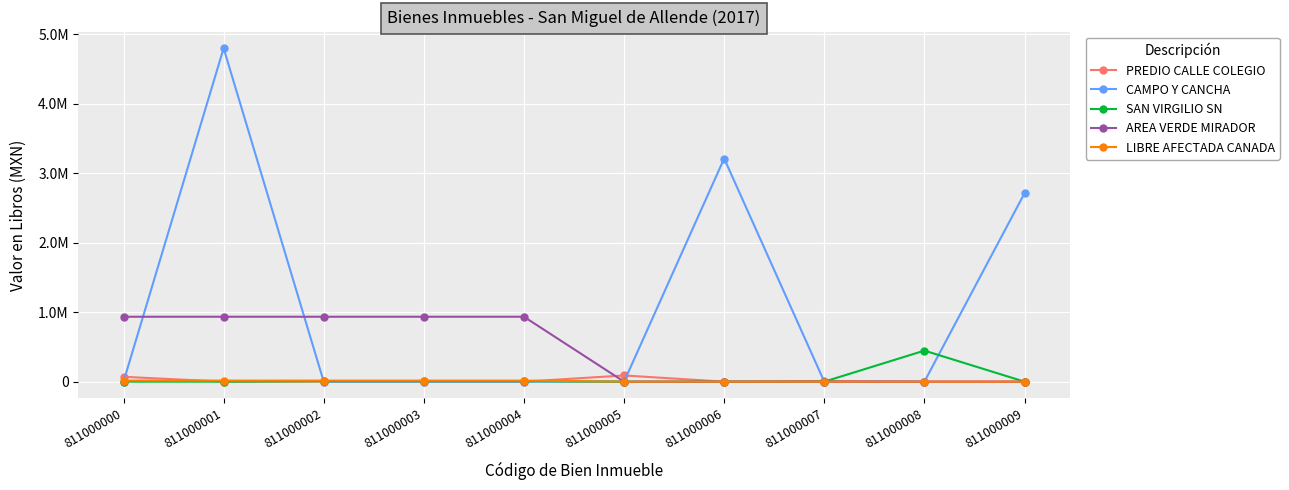

At how many categories does at least one series exceed 2705768?

3